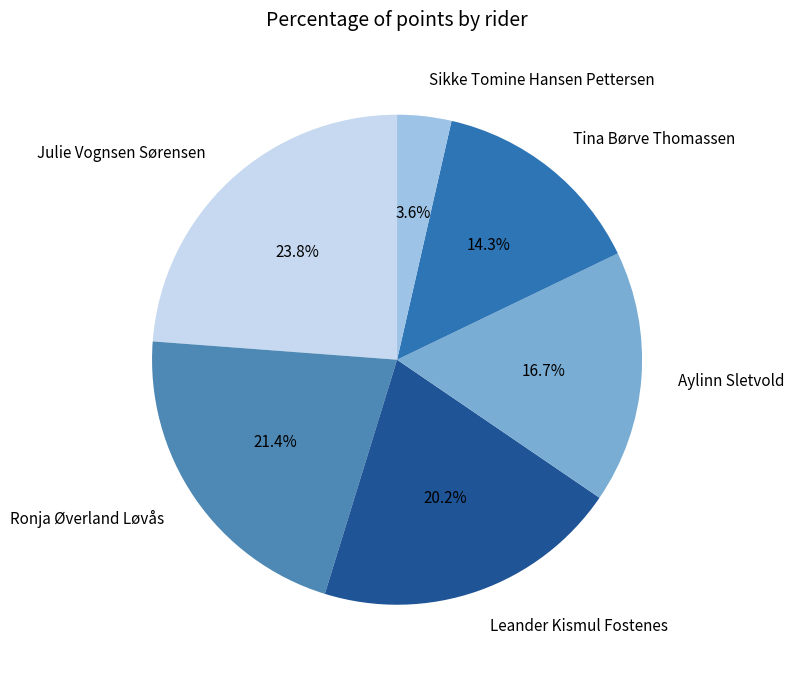

What is the ratio of the value at Leander Kismul Fostenes to the value at Ronja Øverland Løvås?

0.9